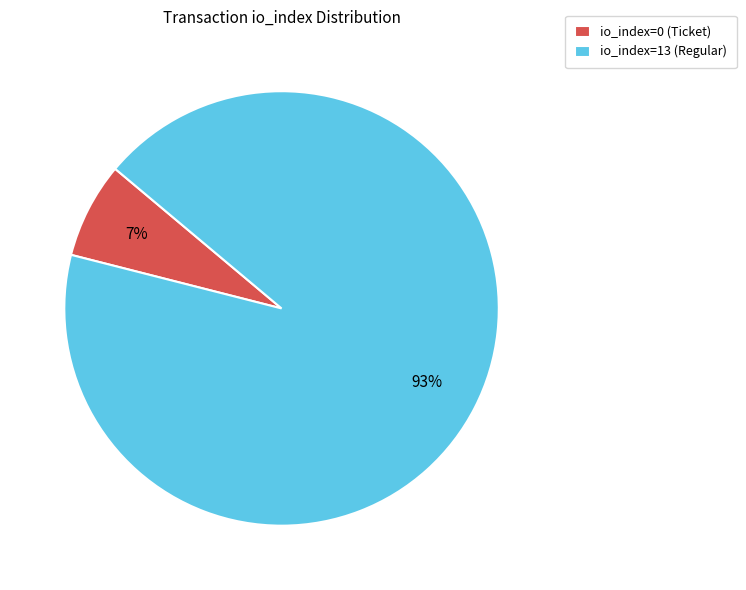

Combined, do io_index=0 (Ticket) and io_index=13 (Regular) account for over 50%?

Yes